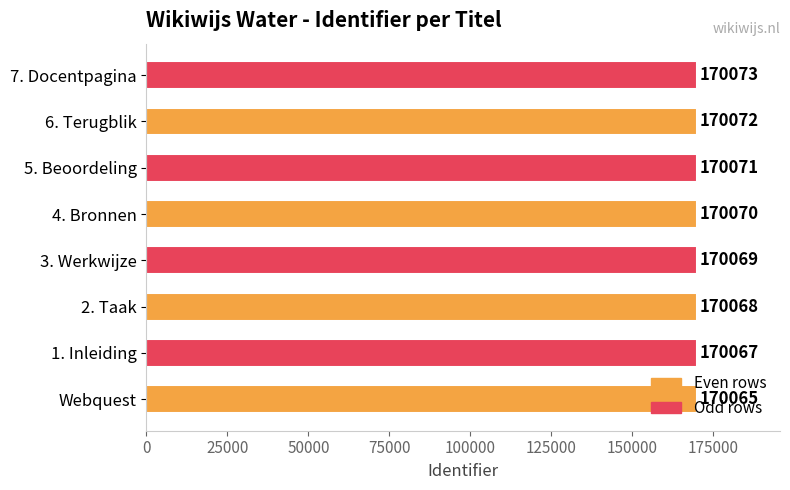

What is the average value?

170069